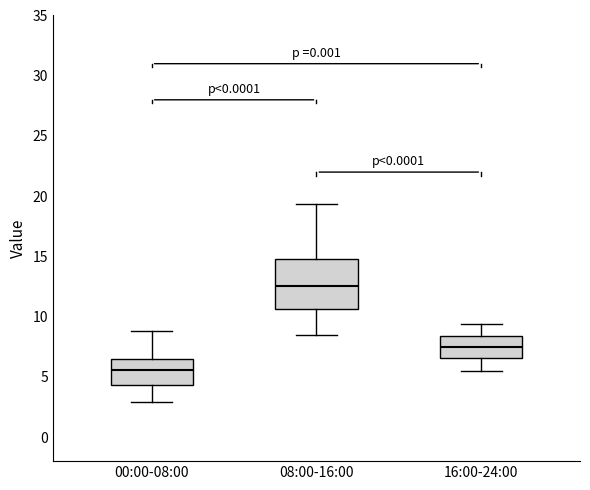

Reading left to right, transcribe this box plot: for each box, give where its median line is, the range the box spans, and where its two whiskers end, as read against the y-axis. The values are not printed on the chart, so give them approximately, as read against the axis.

00:00-08:00: median 5.5, box 4.5 to 6.5, whiskers 3.0 to 9.0
08:00-16:00: median 12.5, box 10.5 to 15.0, whiskers 8.5 to 19.5
16:00-24:00: median 7.5, box 6.5 to 8.5, whiskers 5.5 to 9.5